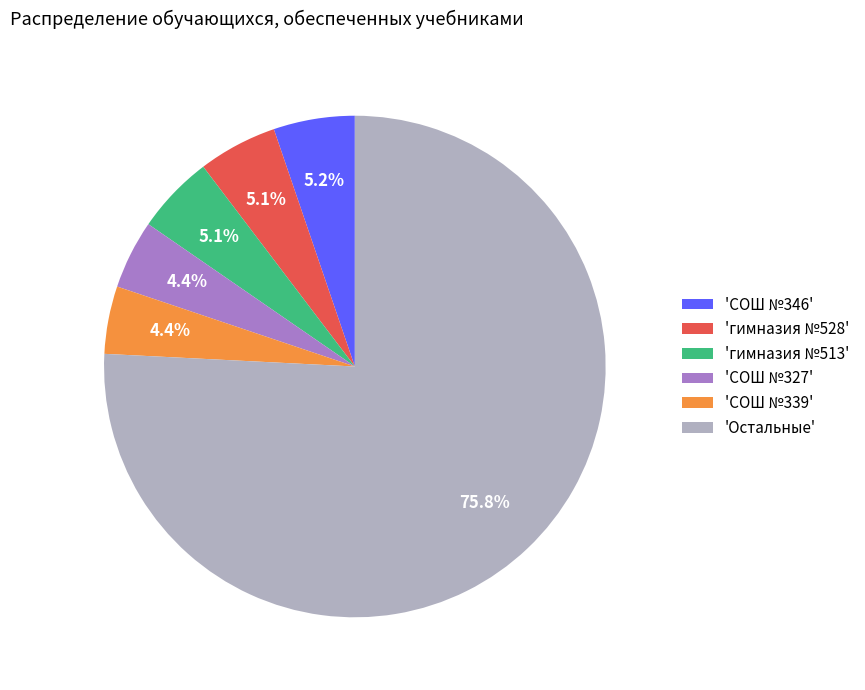

Which category has the biggest portion of the pie?

'Остальные'